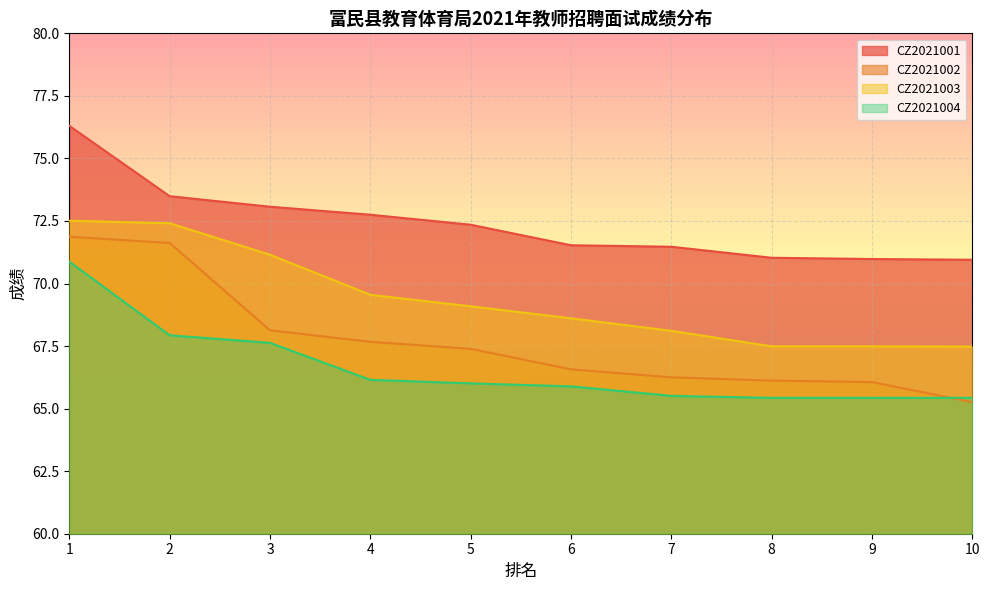

Which series changed the most between 2 and 7?

CZ2021002